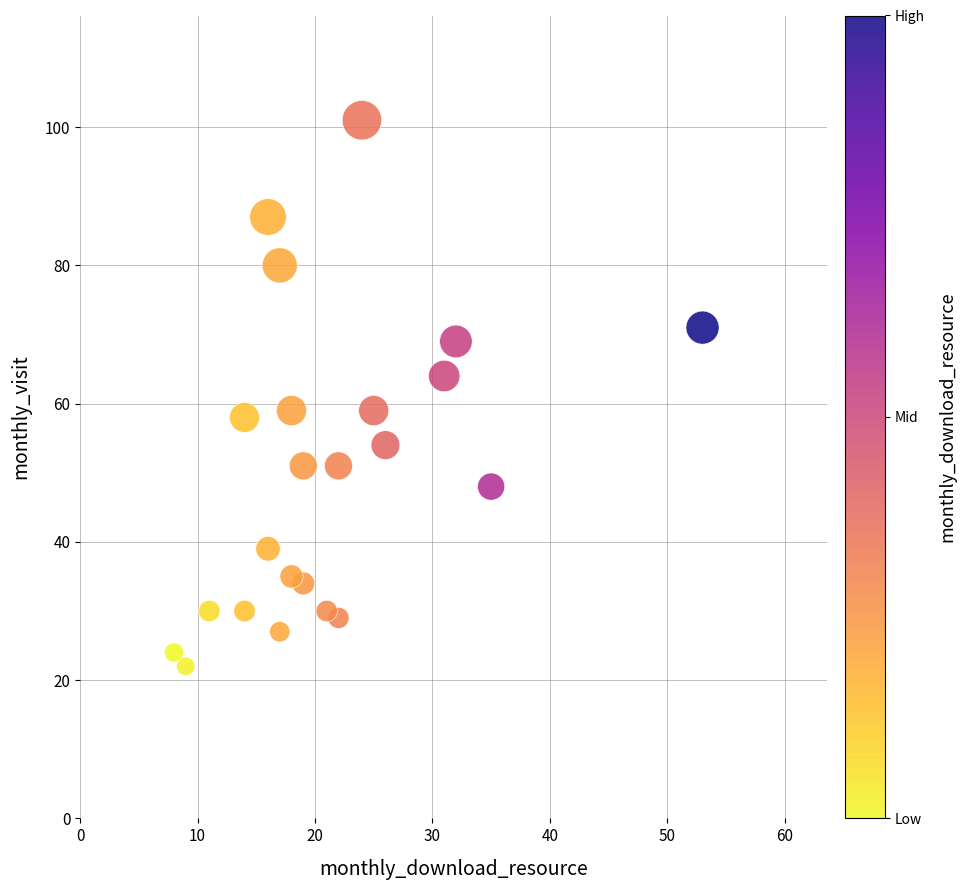

What is the range of X values (max minus min)?

45